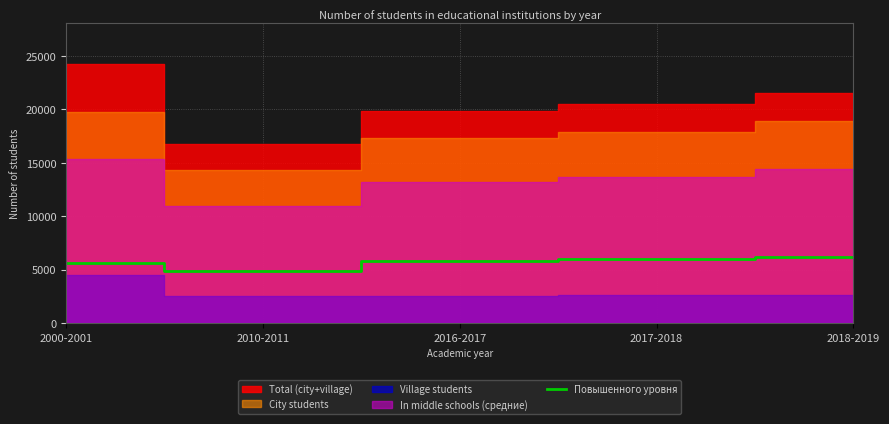

Is it true that the value at 2017-2018 is 5960?

True